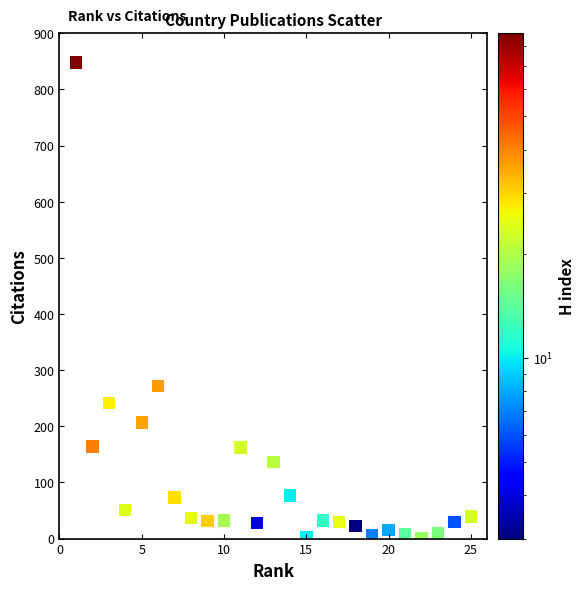

What Y value in the scatter plot is closest to 424?

272